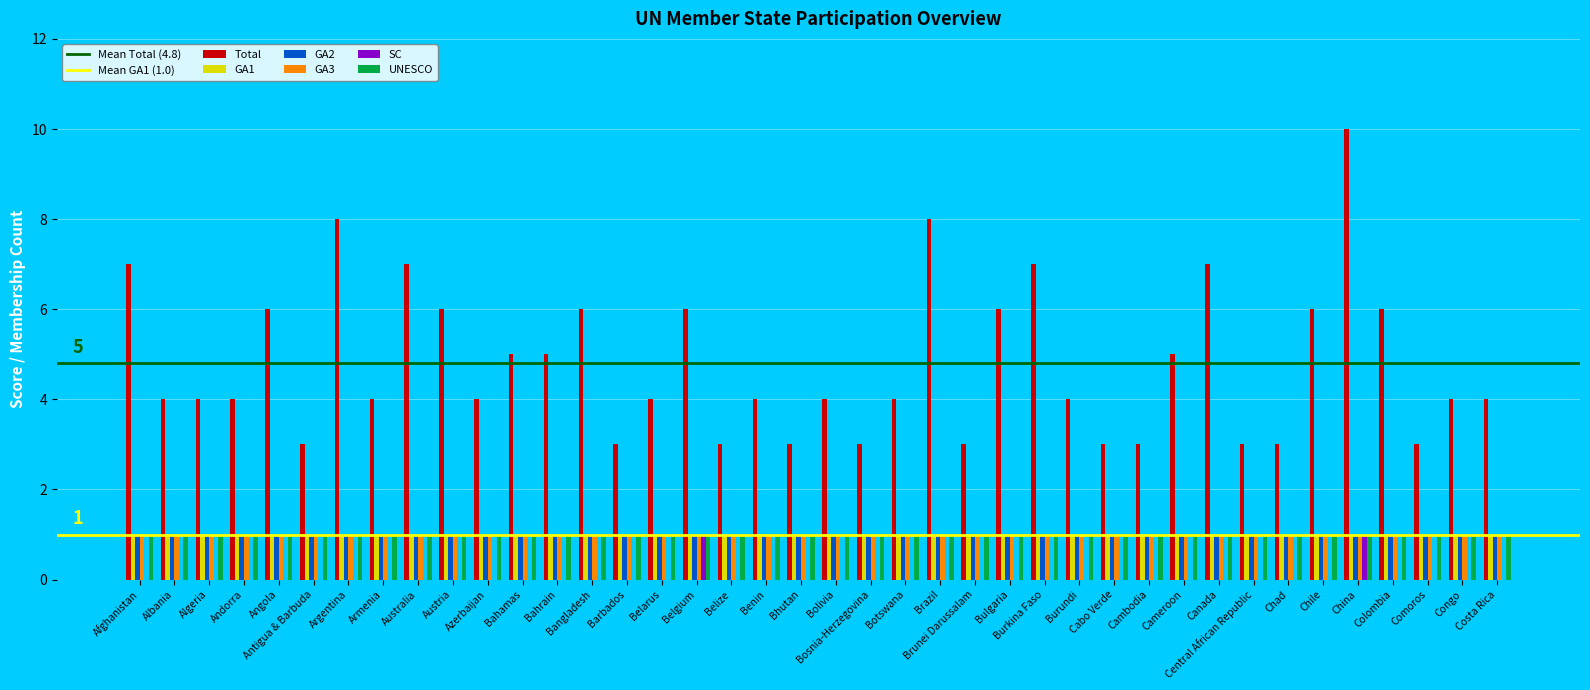

What is the spread (max minus min) of values at Bulgaria?

6